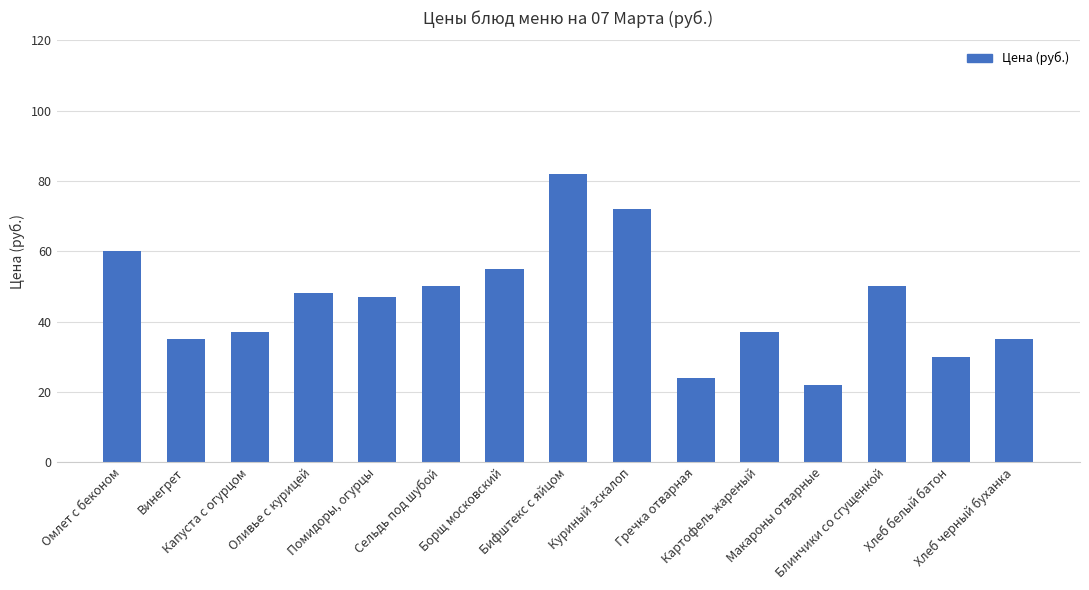

What is the average value?

46